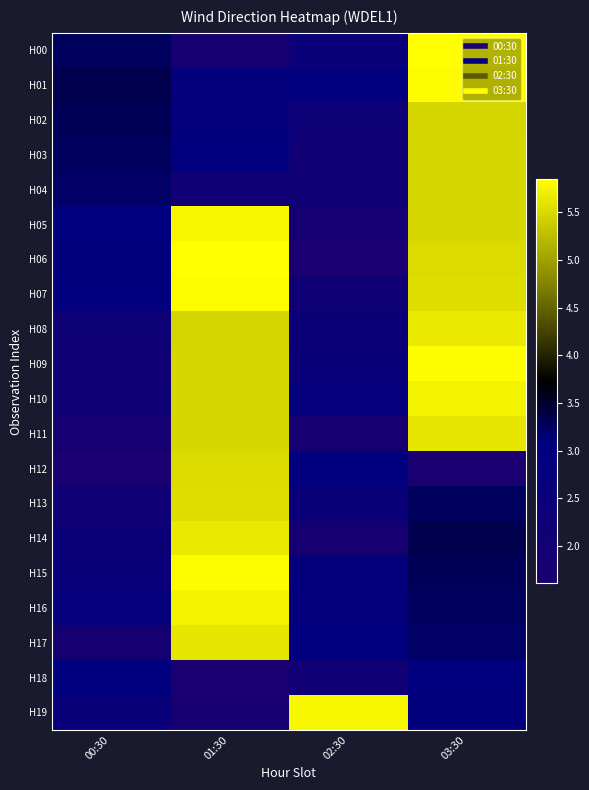

At which category is the sum across all series the highest?

03:30